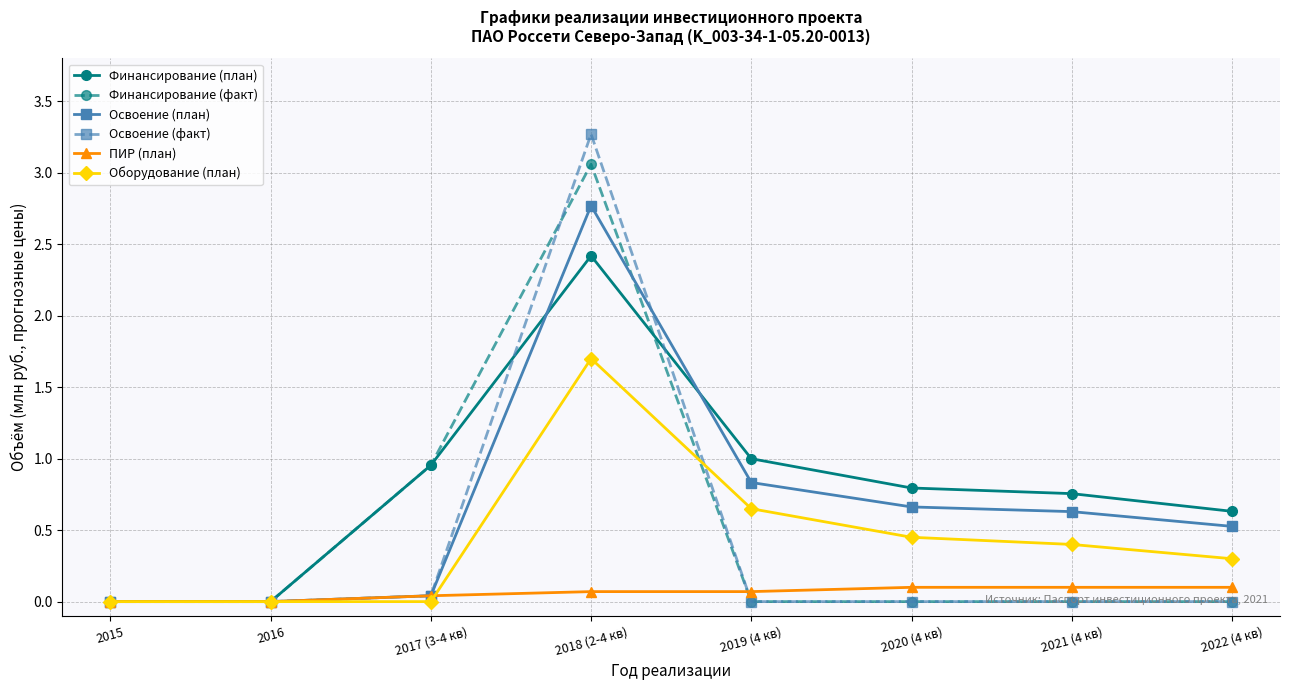

Which category has the highest value in the Освоение (план) series?

2018 (2-4 кв)